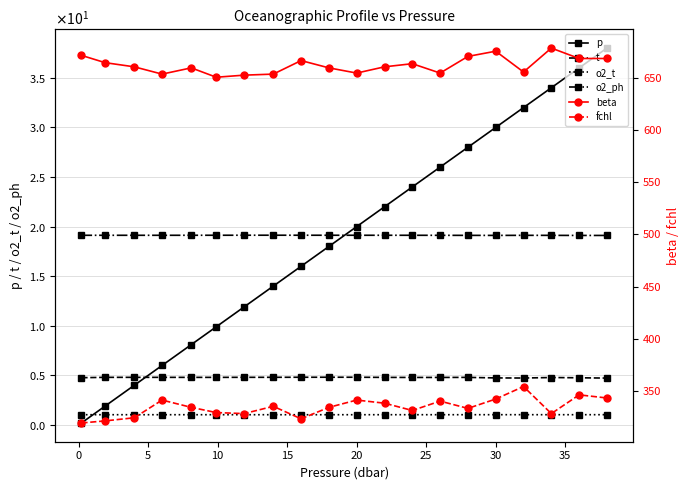

True or false: o2_t and p intersect in this chart.

True